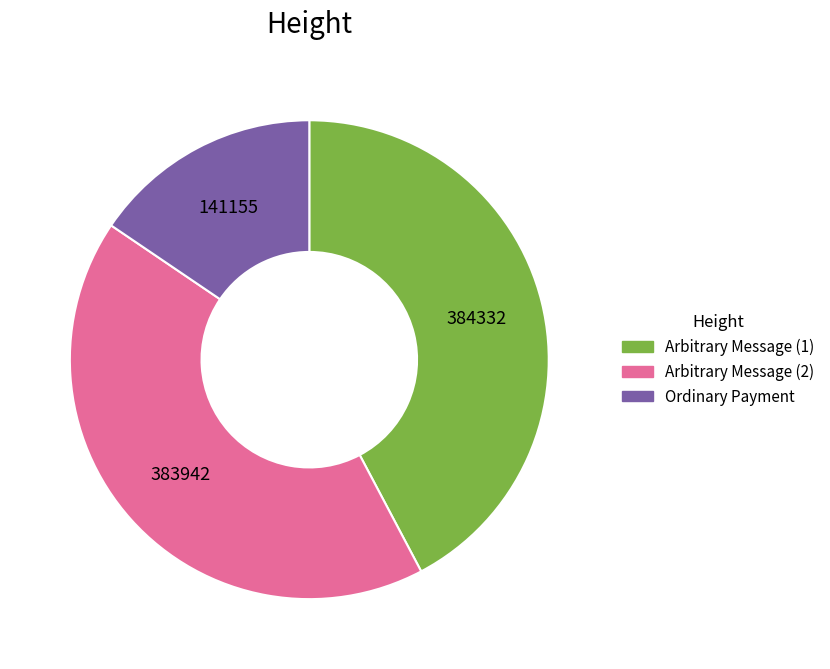

How many slices are in this pie chart?

3